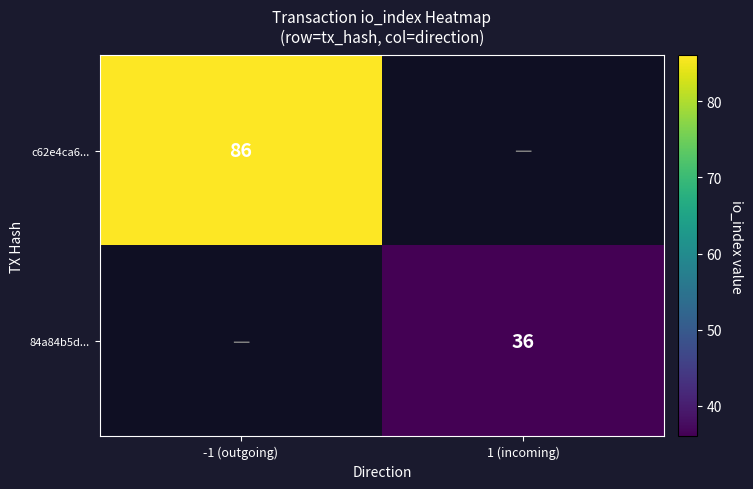

True or false: 84a84b5d... has a value of 36 at 1 (incoming).

True